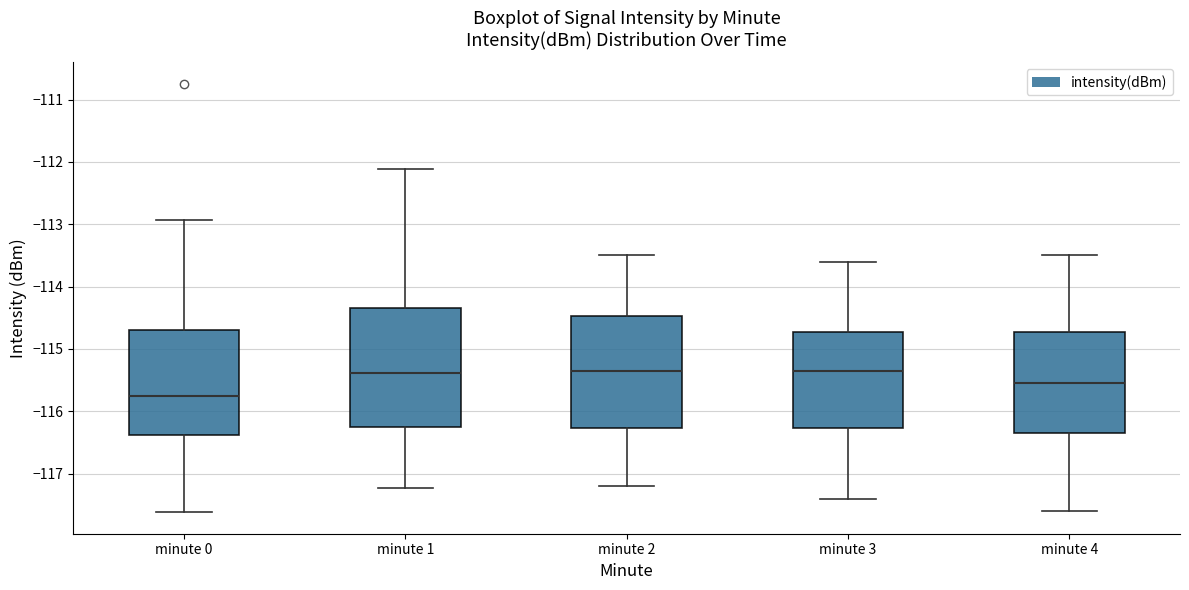

Reading left to right, transcribe this box plot: for each box, give where its median line is, the range the box spans, and where its two whiskers end, as read against the y-axis. The values are not printed on the chart, so give them approximately, as read against the axis.

minute 0: median -115.8, box -116.4 to -114.7, whiskers -117.6 to -112.9
minute 1: median -115.4, box -116.3 to -114.3, whiskers -117.2 to -112.1
minute 2: median -115.3, box -116.3 to -114.5, whiskers -117.2 to -113.5
minute 3: median -115.3, box -116.3 to -114.7, whiskers -117.4 to -113.6
minute 4: median -115.5, box -116.3 to -114.7, whiskers -117.6 to -113.5